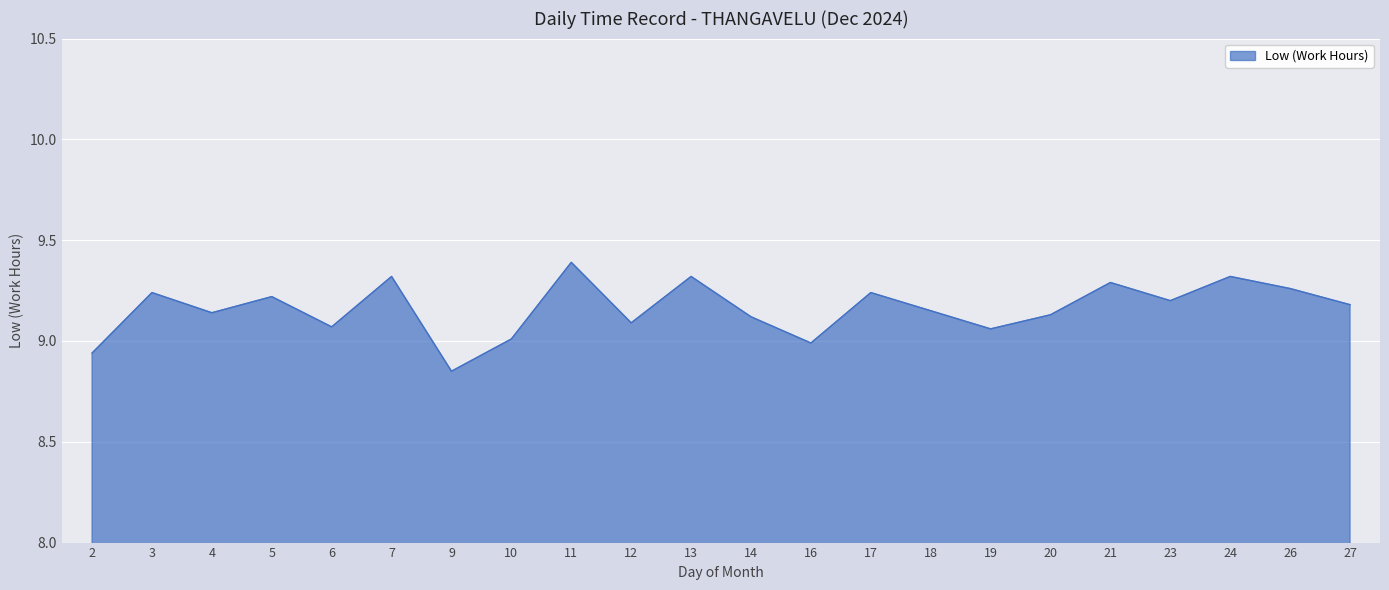

True or false: the data has more than 2 interior local peaks.

True